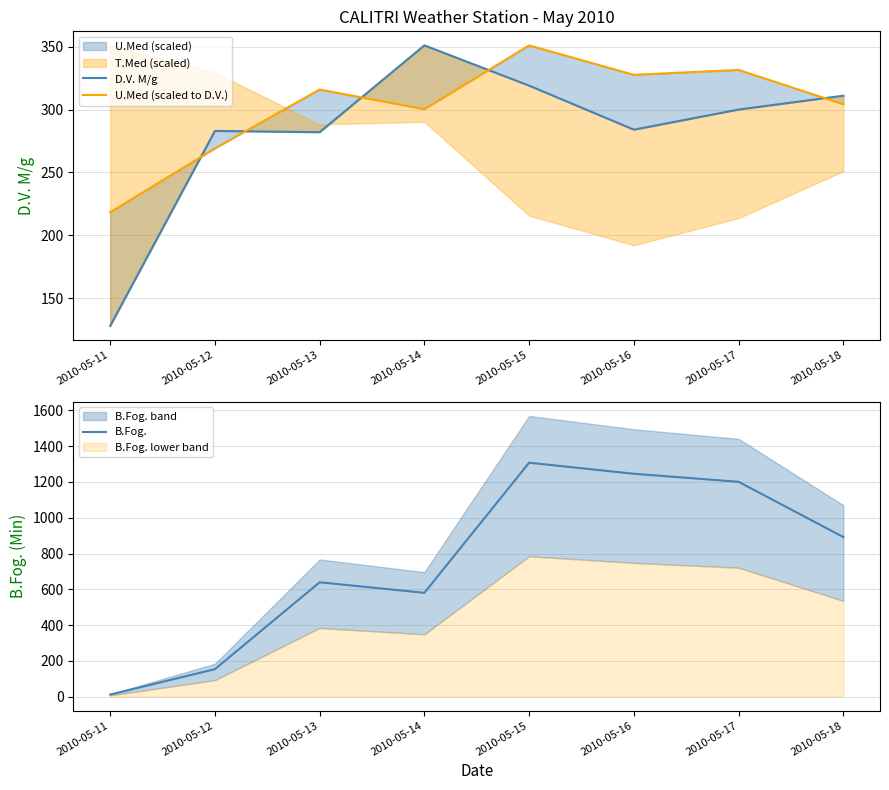

What is the value of the U.Med (scaled to D.V.) point at the 8th from the left?

304.2